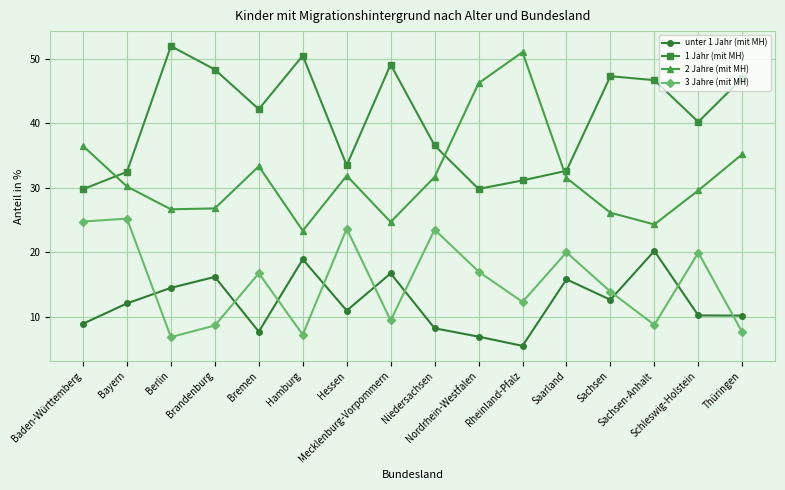

What are all the series names shown in the legend?

unter 1 Jahr (mit MH), 1 Jahr (mit MH), 2 Jahre (mit MH), 3 Jahre (mit MH)